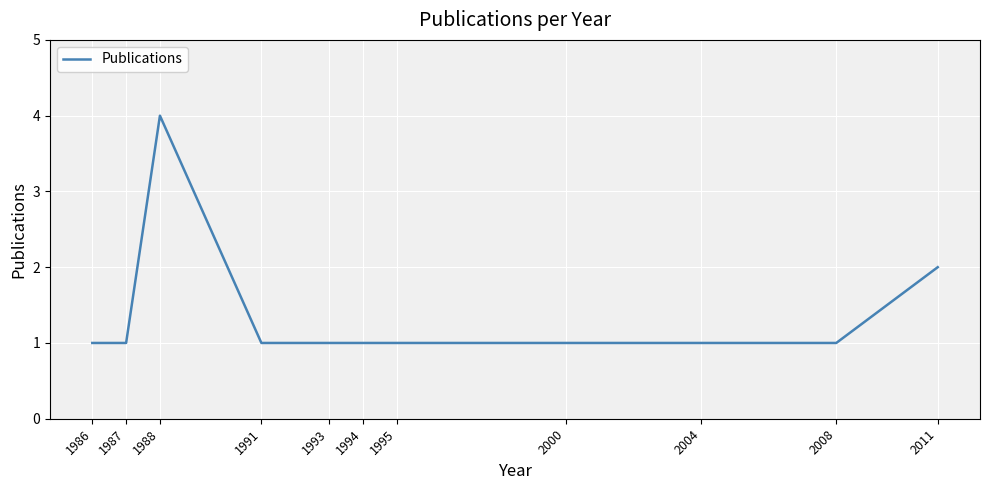

True or false: the data shows 1 at 2004.

True